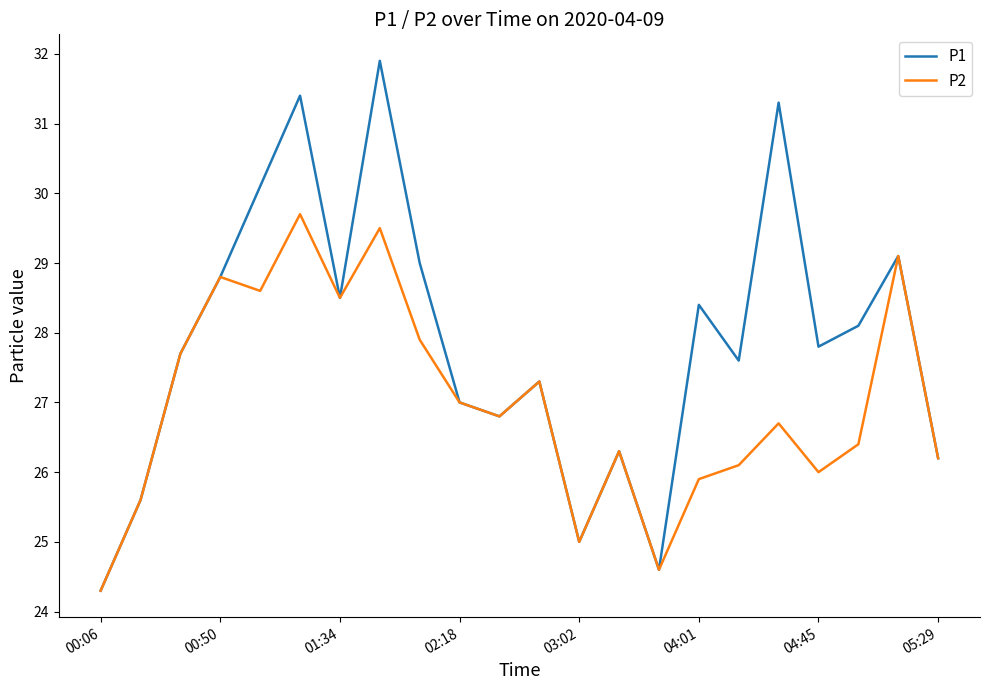

What is the minimum value for P2?

24.3